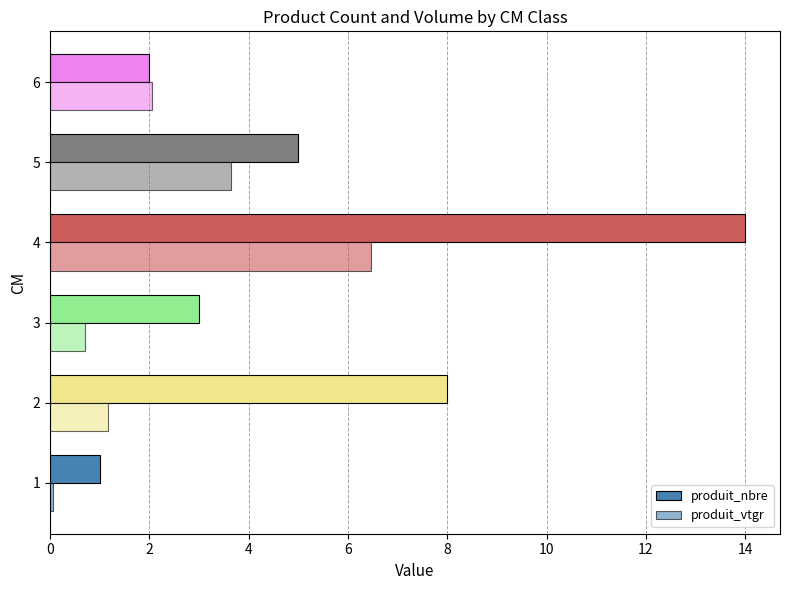

How many distinct data groups are displayed?

2